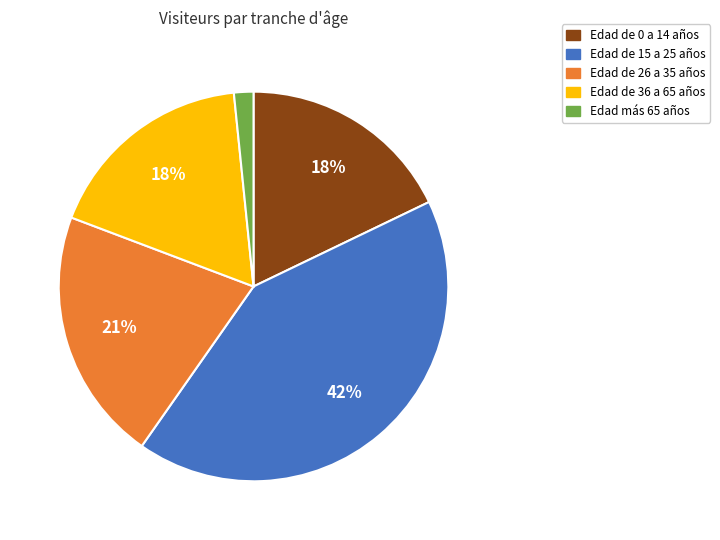

Does Edad de 0 a 14 años represent more than half of the total?

No